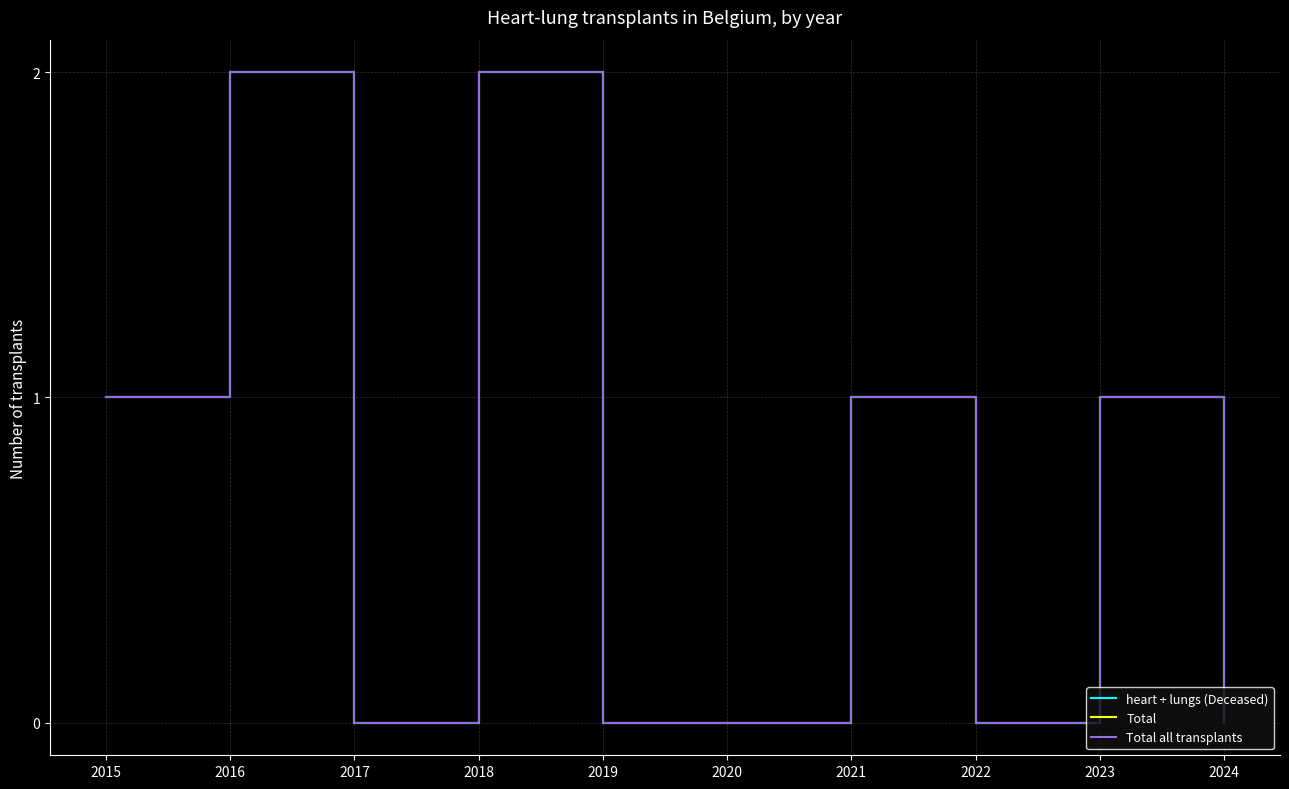

True or false: heart + lungs (Deceased) and Total all transplants cross at least once.

False